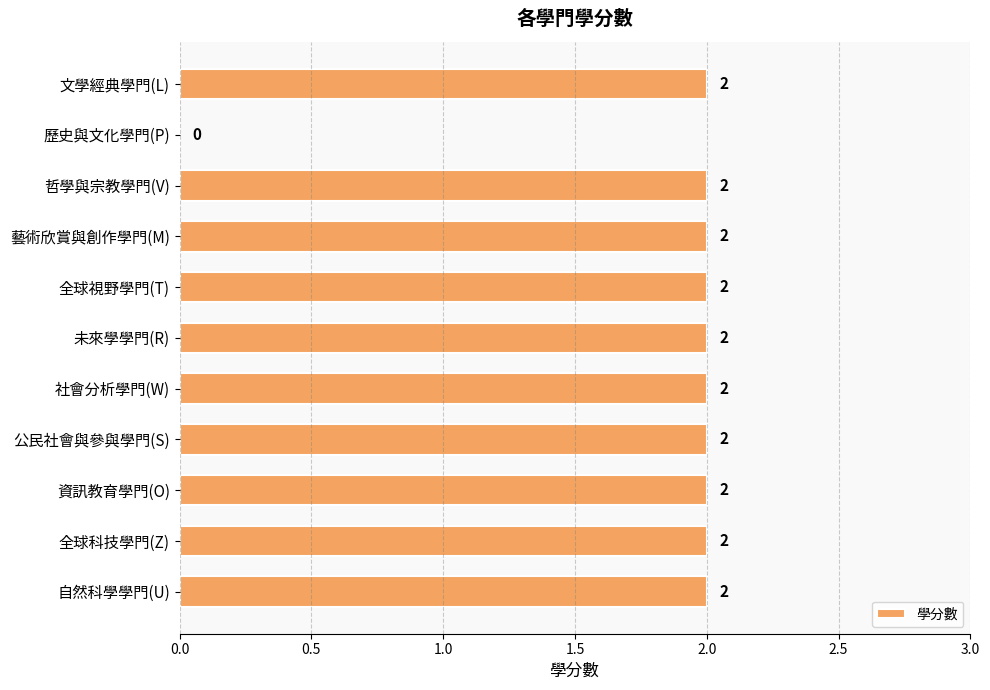

What is the greatest value displayed?

2